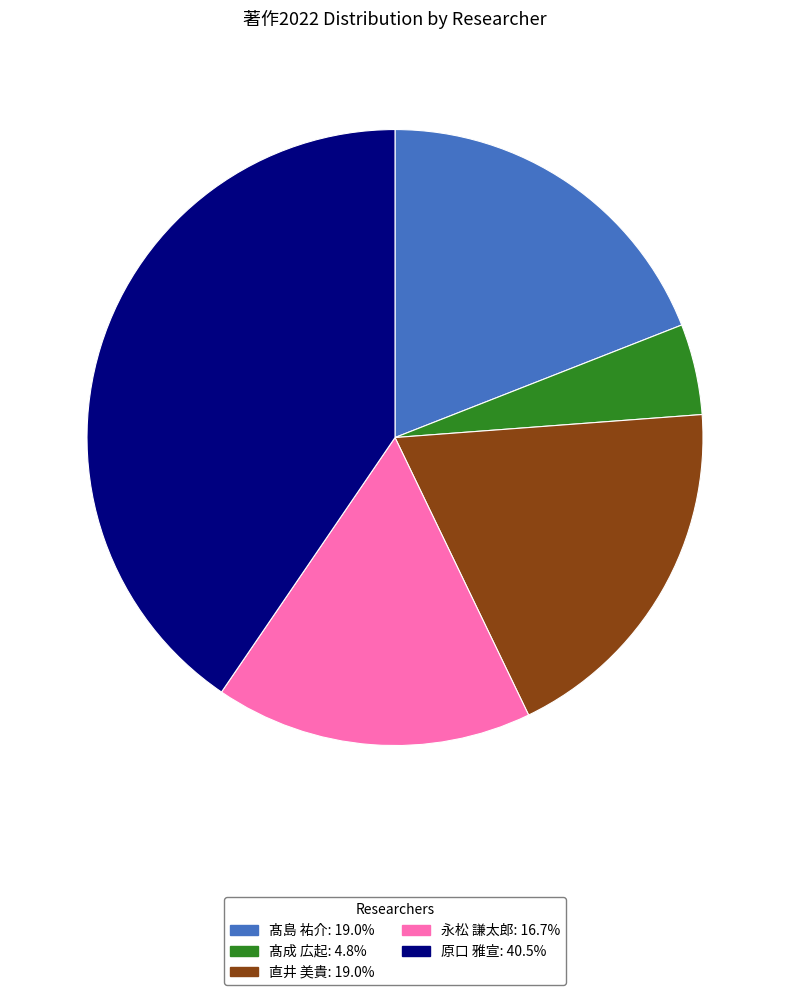

Do 永松 謙太郎: 16.7% and 髙島 祐介: 19.0% together represent more than half of the pie?

No